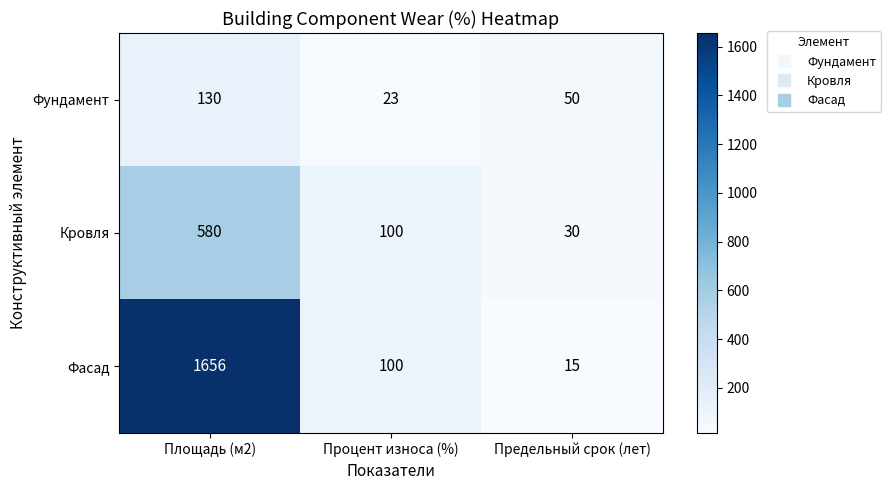

Count the number of categories in the chart.

3